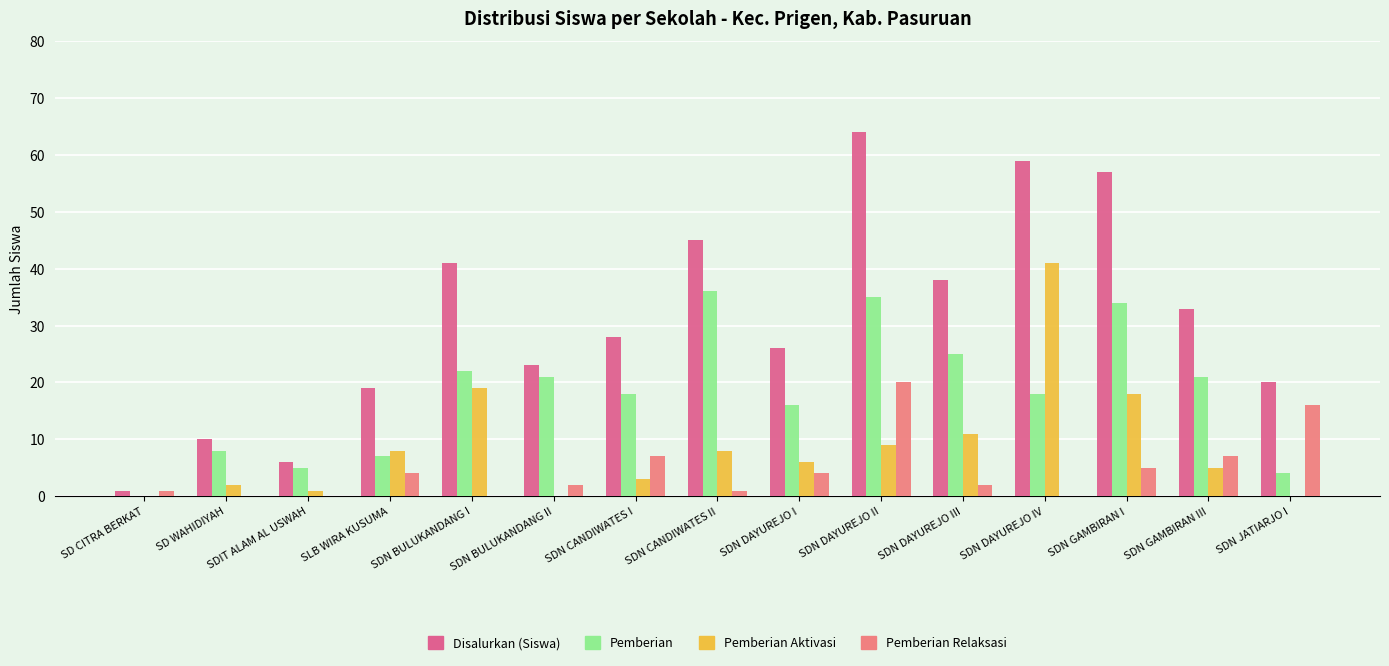

Is the value of Pemberian Relaksasi at SDN CANDIWATES I greater than the value of Pemberian Aktivasi at SDN BULUKANDANG II?

Yes